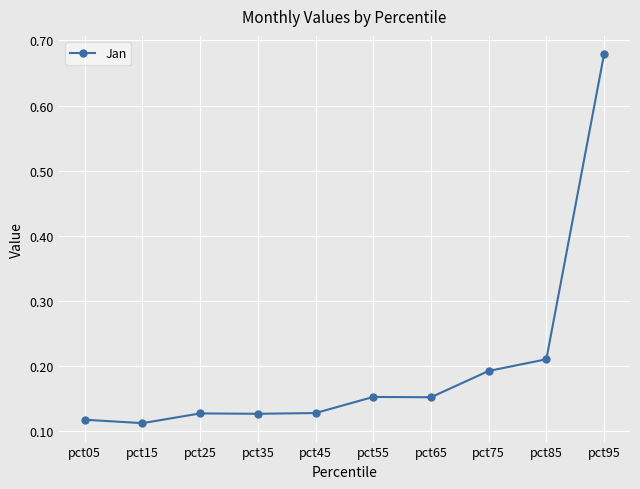

Between pct55 and pct05, which is larger?

pct55